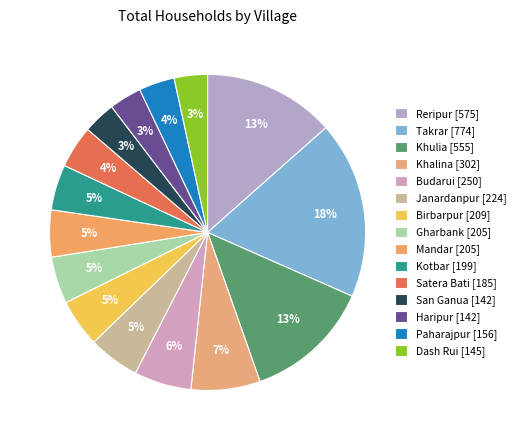

To the nearest percent, what portion does Budarui represent?

6%